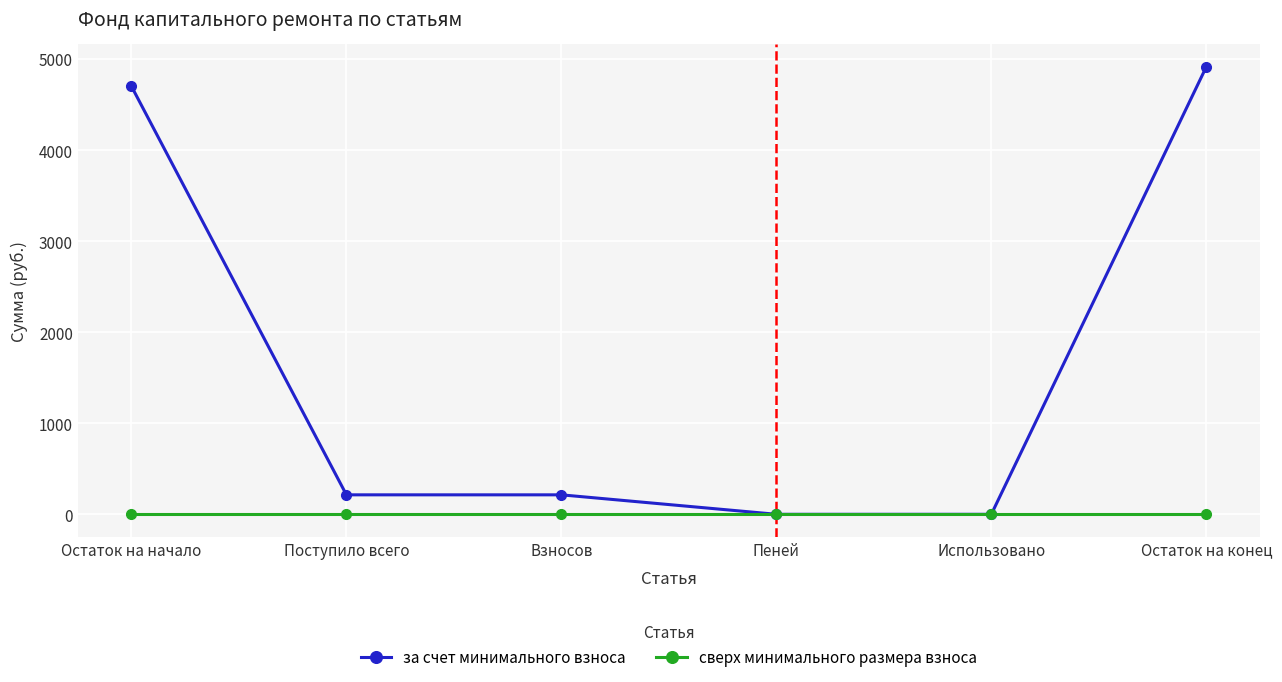

Reading right to left, extract all data points from this chart.

за счет минимального взноса: 4913.6	0.0	0.0	213.7	213.7	4699.9
сверх минимального размера взноса: 0.0	0.0	0.0	0.0	0.0	0.0